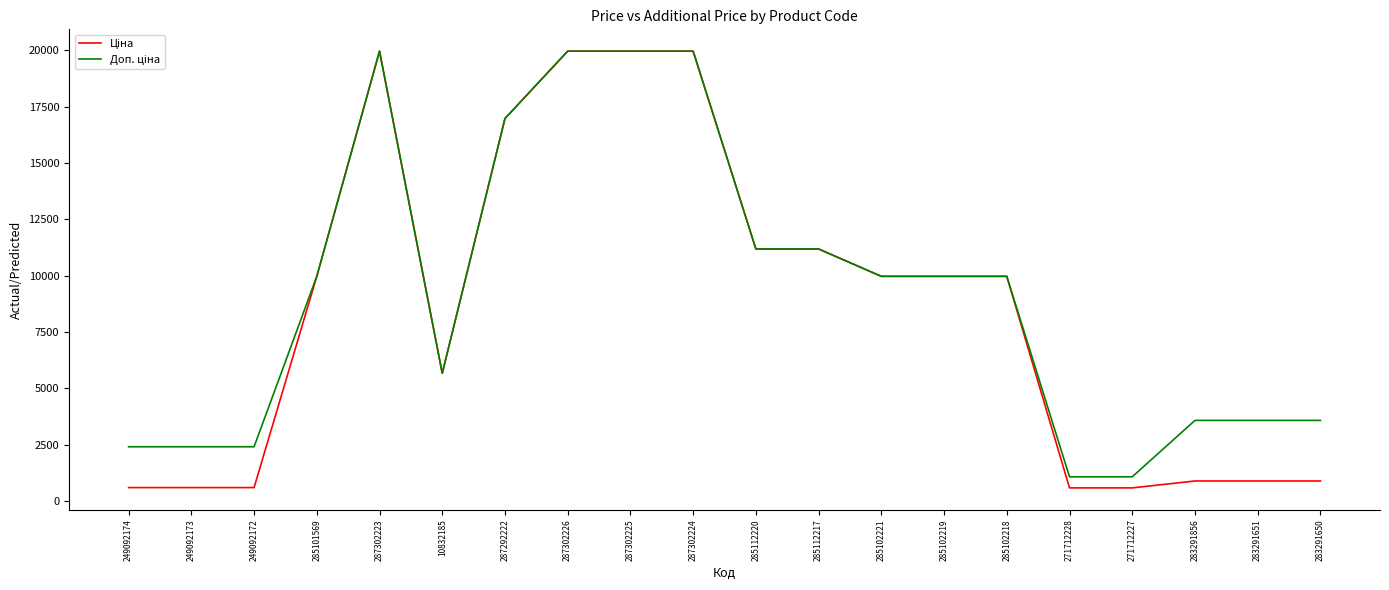

What is the total value across all series at 285102219?

19950.0